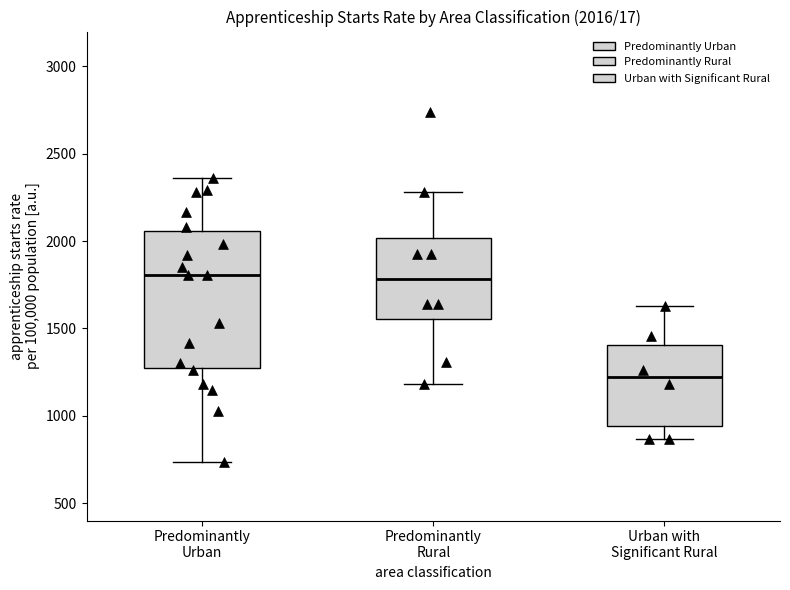

Which box is the tallest, from its lower edge to its upper edge?

Predominantly Urban